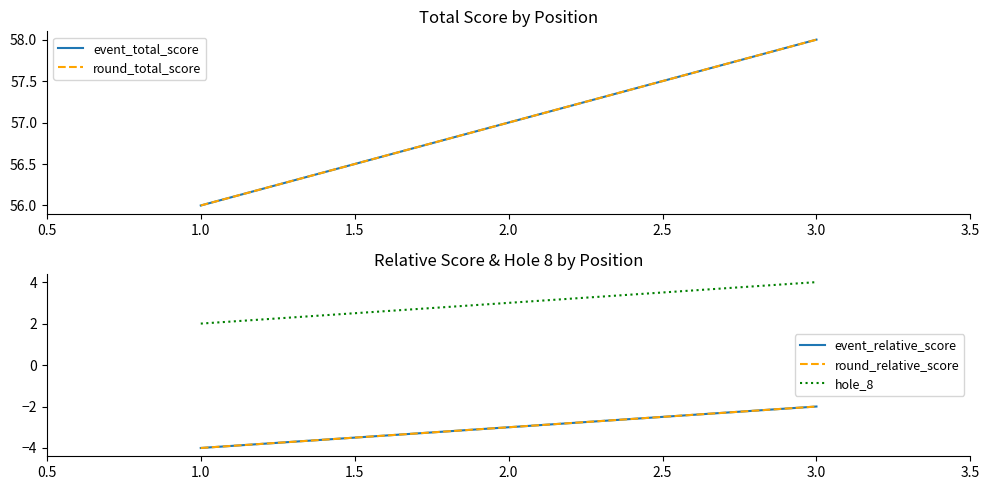

The value of hole_8 at 2.0 is 3. True or false?

True